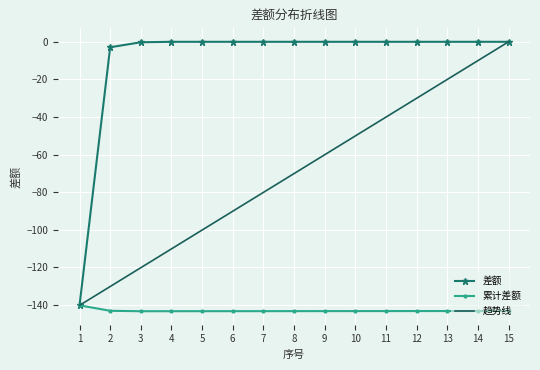

List the labels in order of 趋势线 value, smallest first.

1, 2, 3, 4, 5, 6, 7, 8, 9, 10, 11, 12, 13, 14, 15